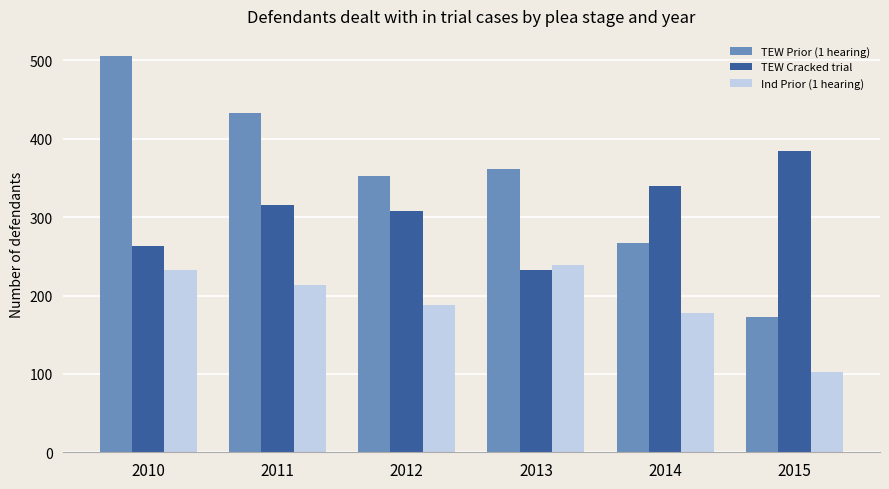

What is the sum of the TEW Prior (1 hearing) values at 2015 and 2012?

526